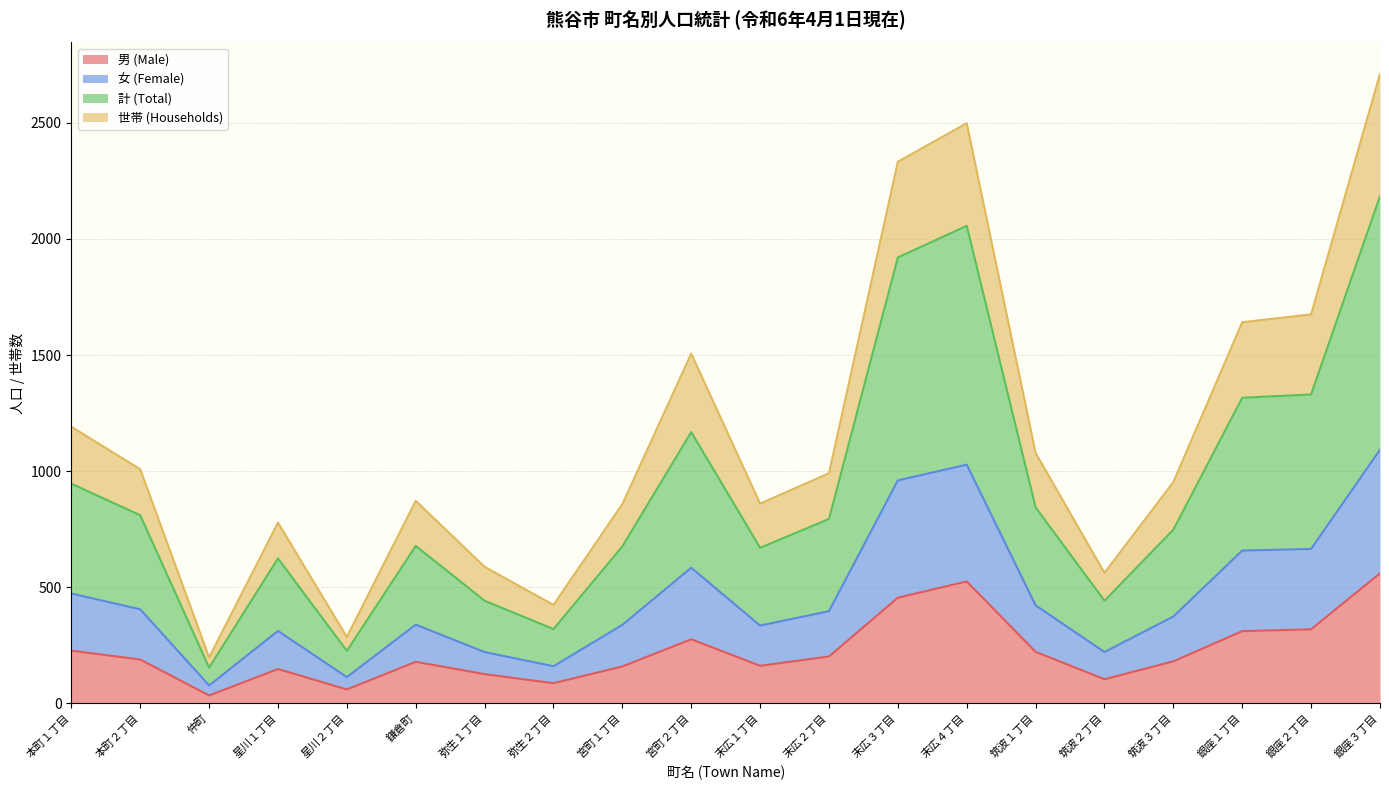

At which category does the chart reach its peak across all series?

銀座３丁目